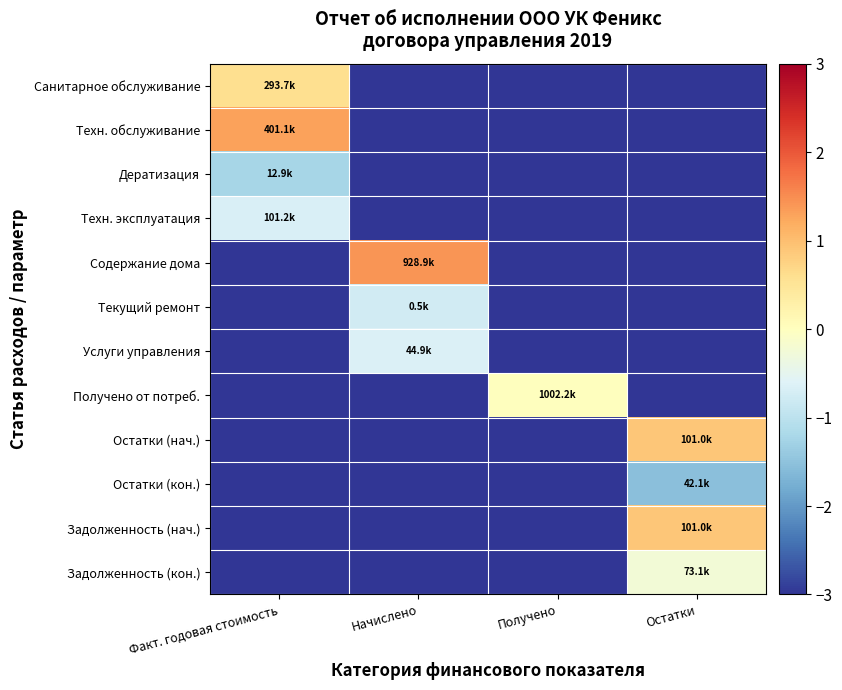

At which category is the sum across all series the highest?

Факт. годовая стоимость